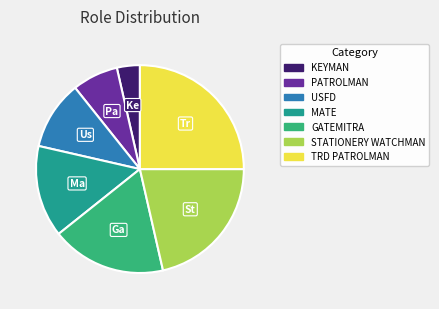

Does any single category account for the majority?

No